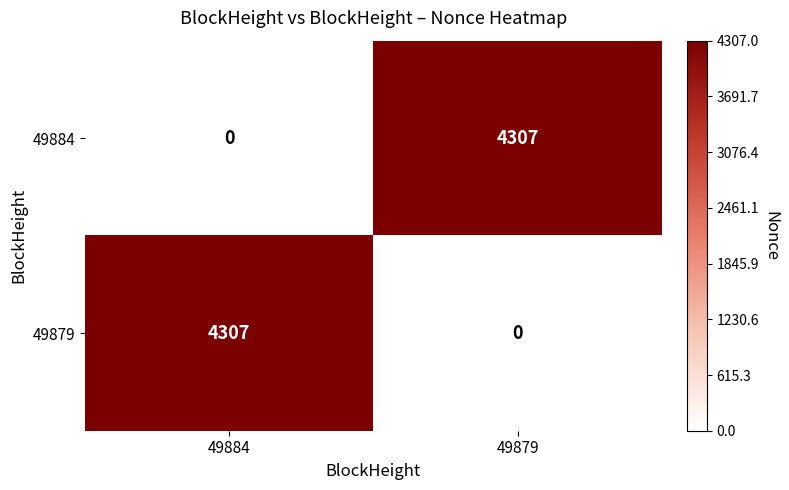

What is the greatest value displayed?

4307